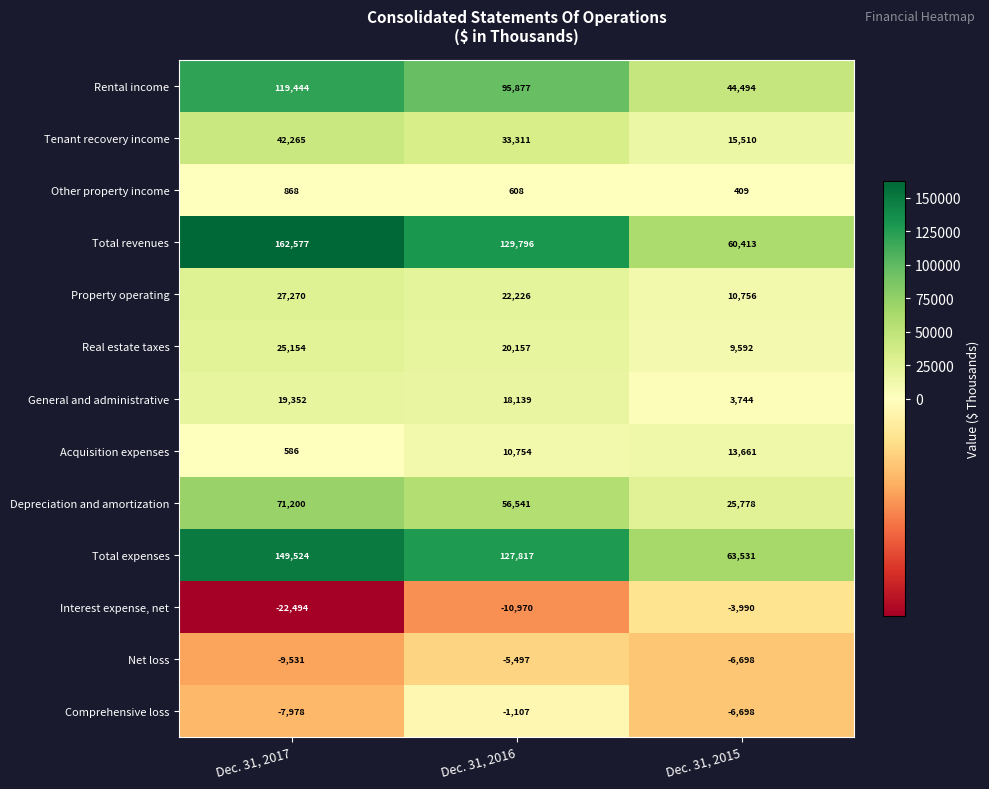

Is it true that Total expenses equals 194612 at Dec. 31, 2016?

False